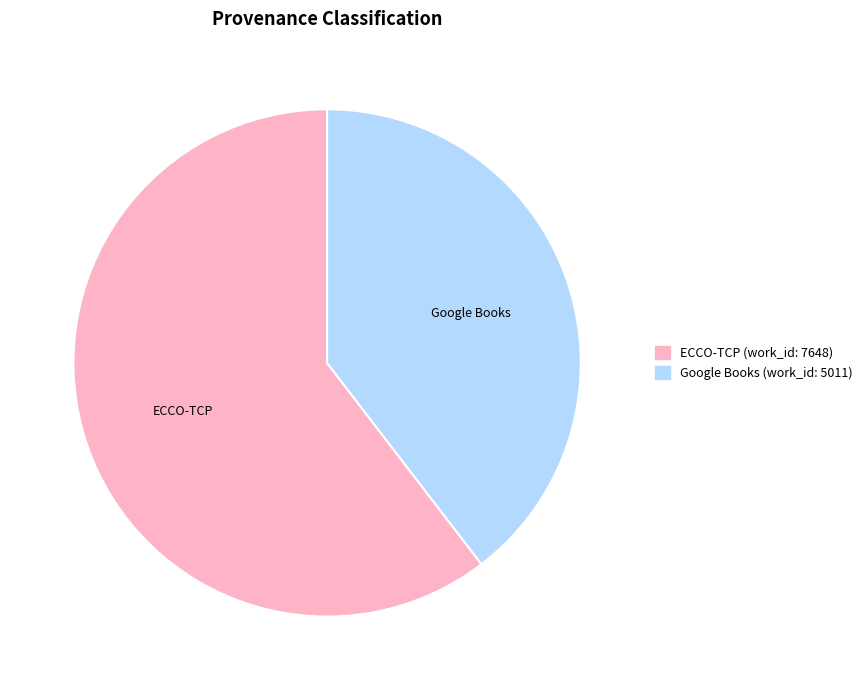

True or false: Google Books (work_id: 5011) accounts for 46% of the total.

False